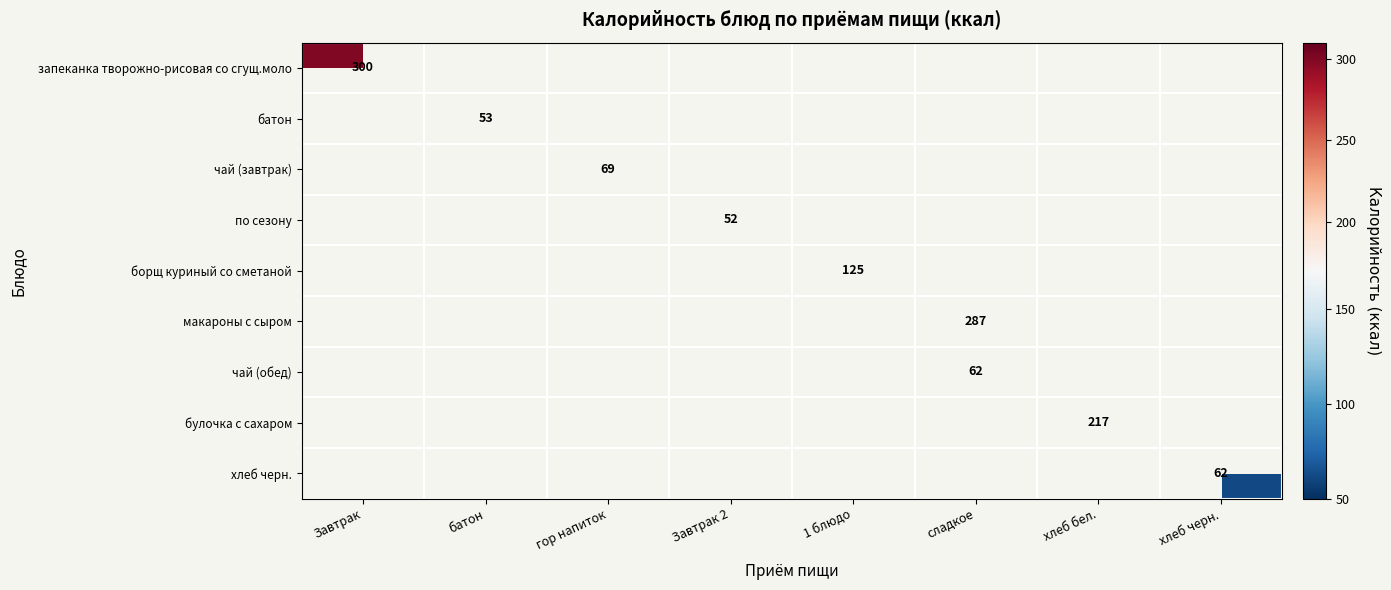

How many series are shown in this chart?

9